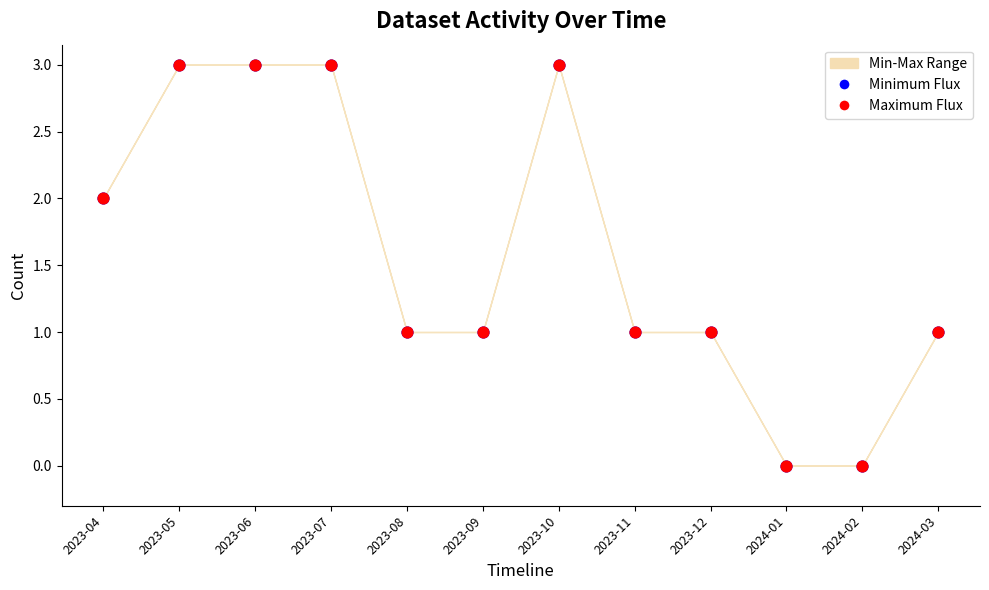

Which series has the widest spread of Y values?

Minimum Flux